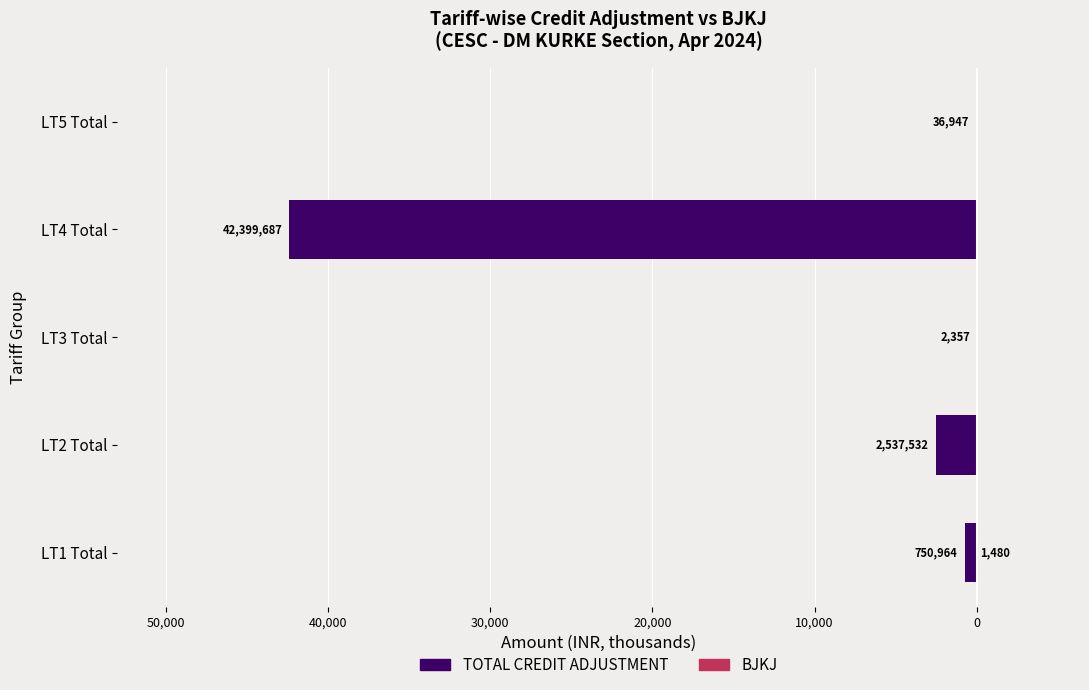

What are all the series names shown in the legend?

TOTAL CREDIT ADJUSTMENT, BJKJ